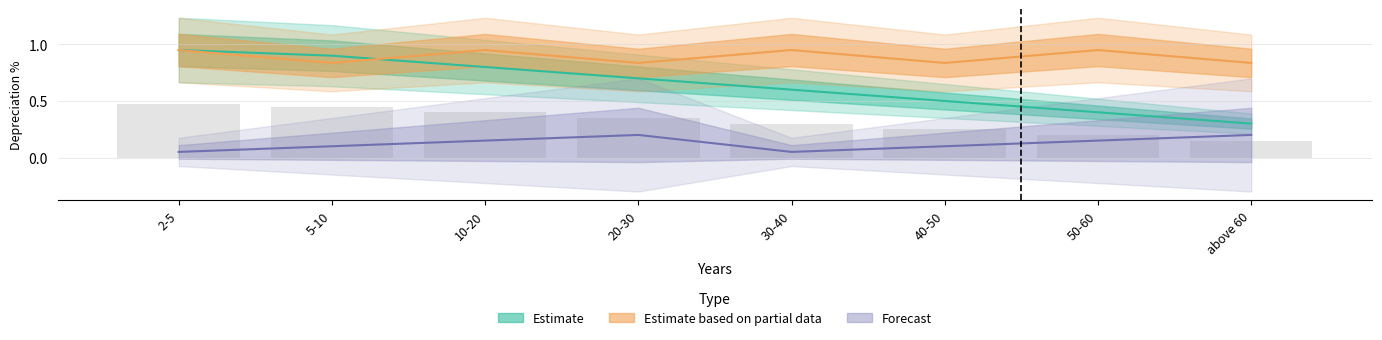

Which series has the largest range (max minus min)?

Estimate